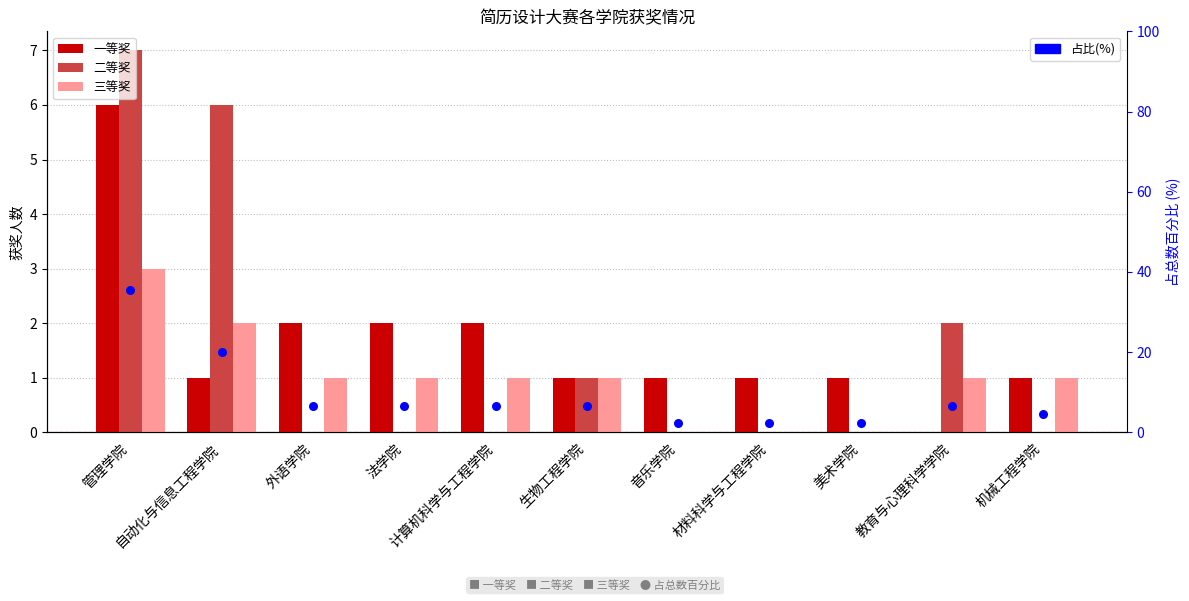

What are all the series names shown in the legend?

一等奖, 二等奖, 三等奖, 占比(%)